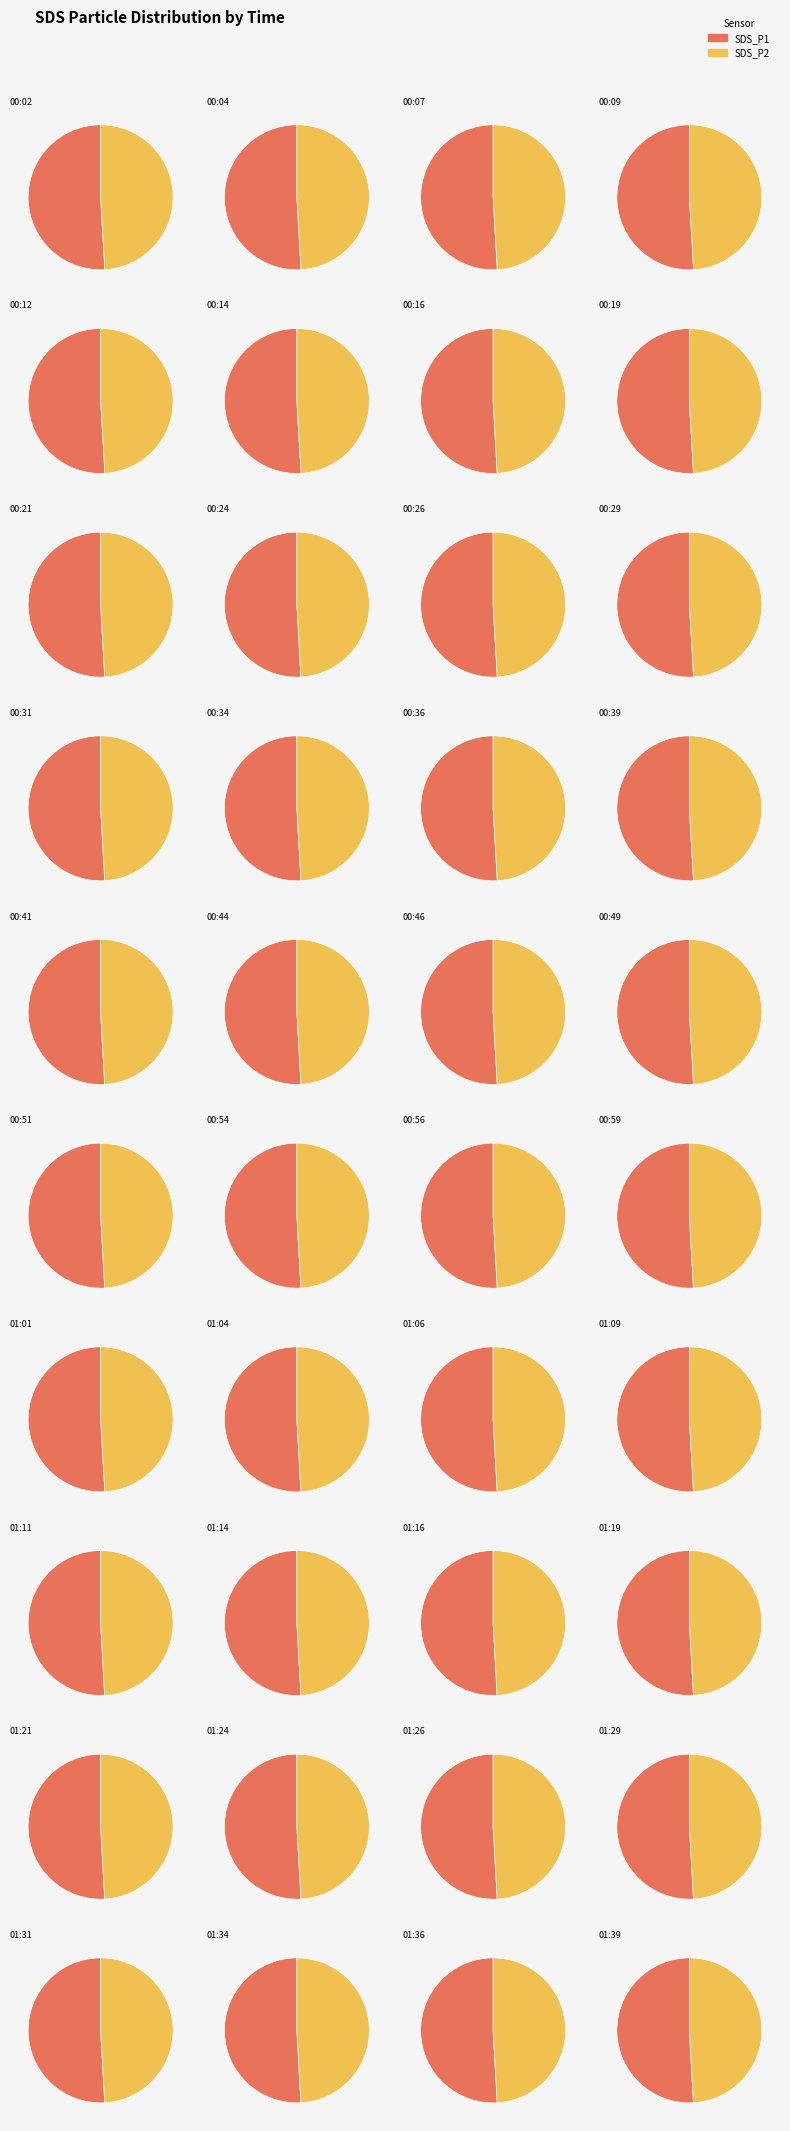

True or false: 00:16 accounts for 1% of the total.

False